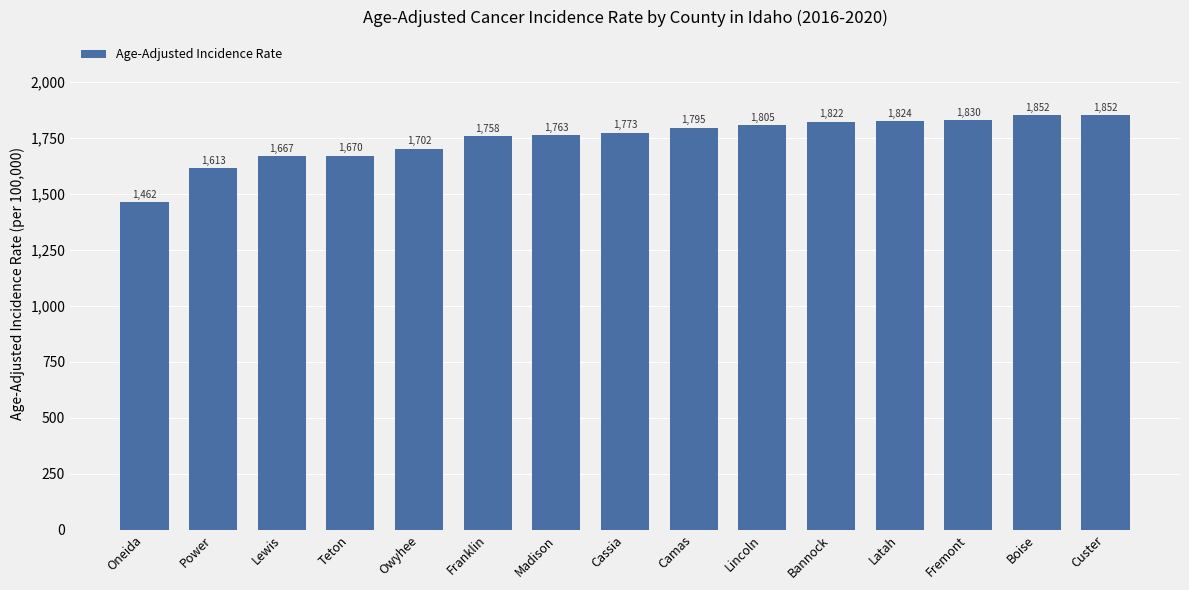

How many values exceed 1773?

8